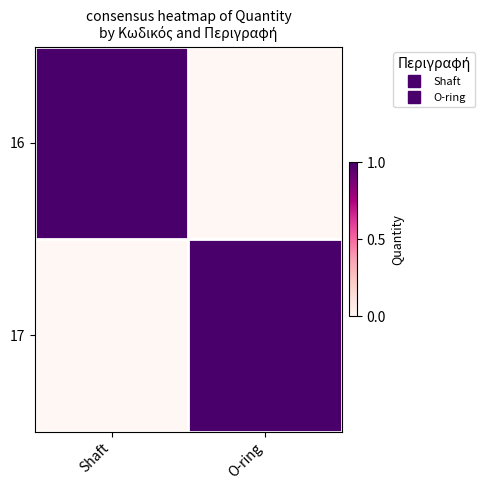

At which category is the sum across all series the highest?

Shaft